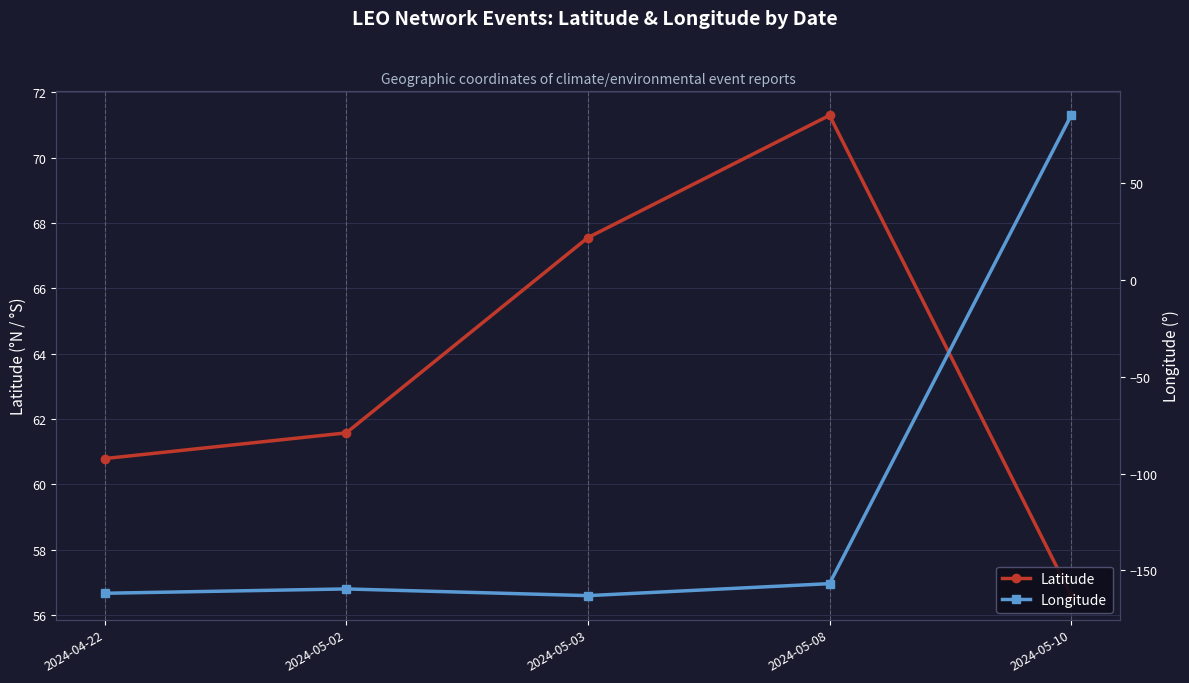

Which series has the largest range (max minus min)?

Longitude